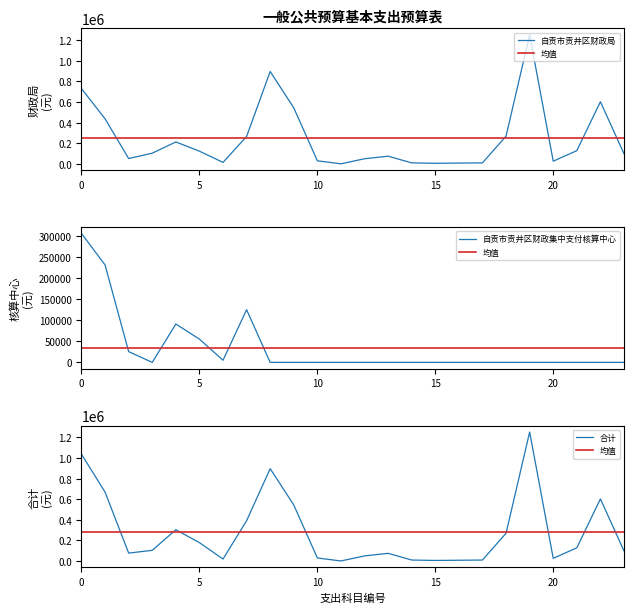

Is it true that 人员经费 equals 30340.1 at 奖金?

False